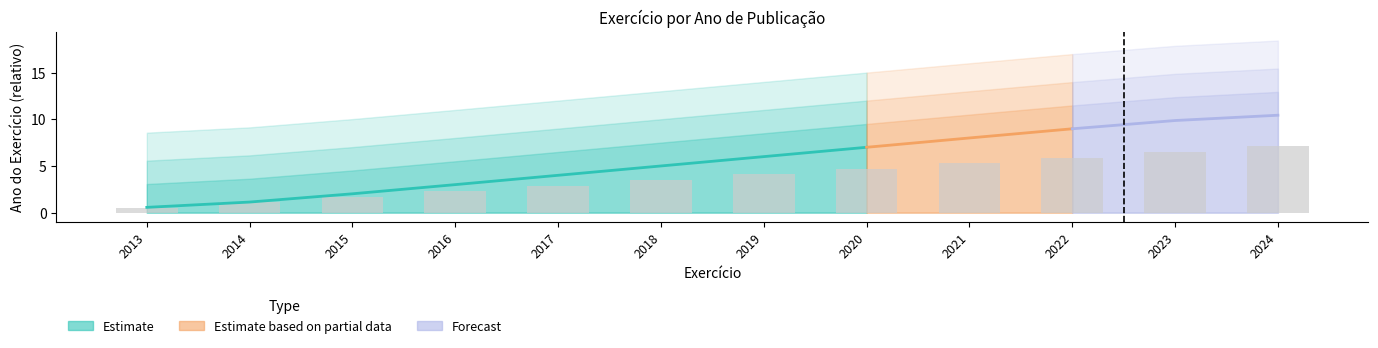

Reading right to left, list all the values displayed in this chart.

2024=7.1	2023=6.5	2022=5.9	2021=5.3	2020=4.7	2019=4.1	2018=3.5	2017=2.9	2016=2.3	2015=1.7	2014=1.1	2013=0.5